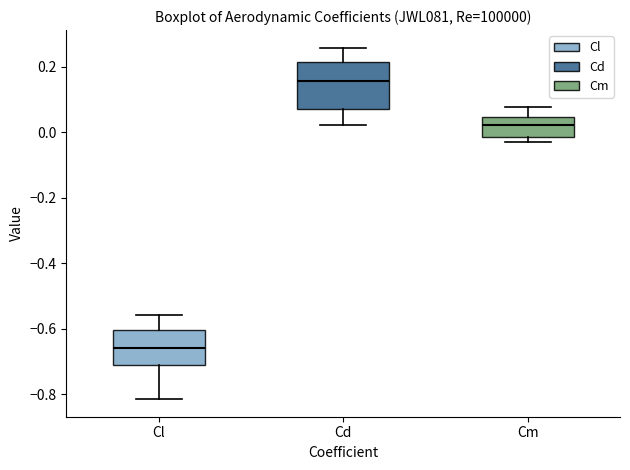

Which box has the lowest median line?

Cl